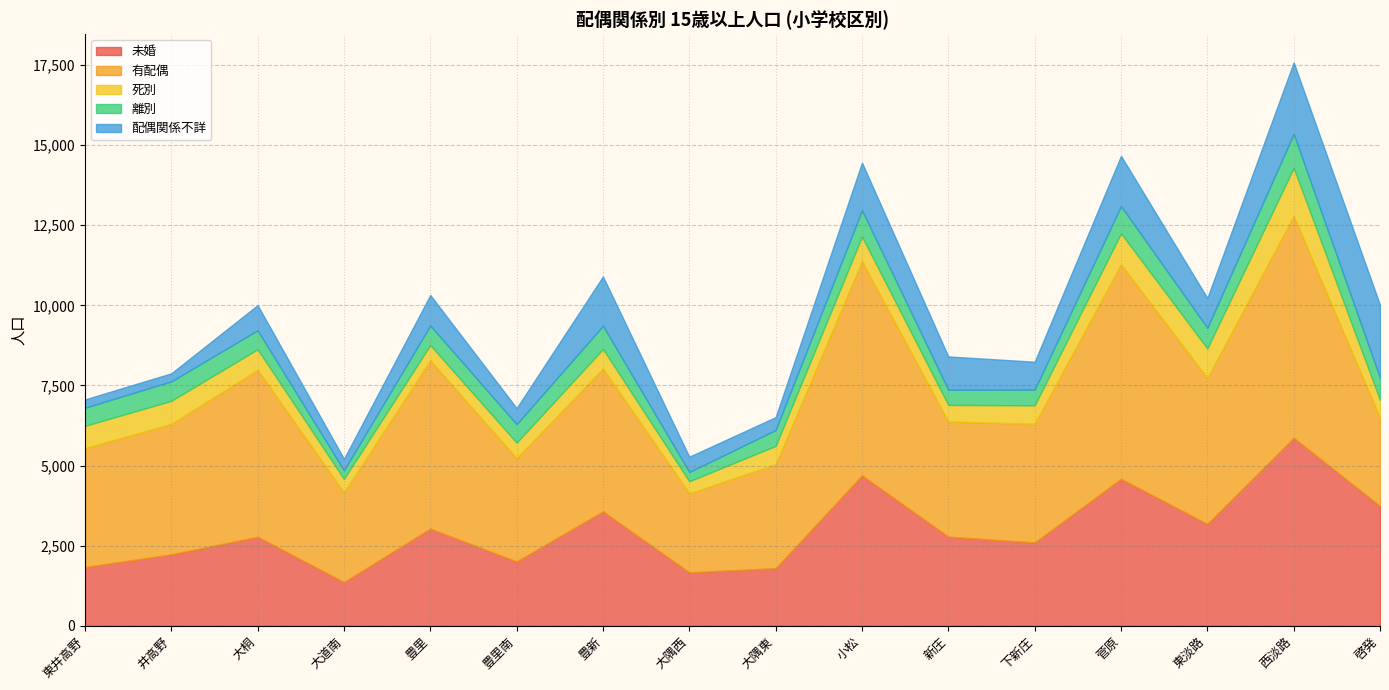

Is it true that 未婚 equals 2227 at 井高野?

True